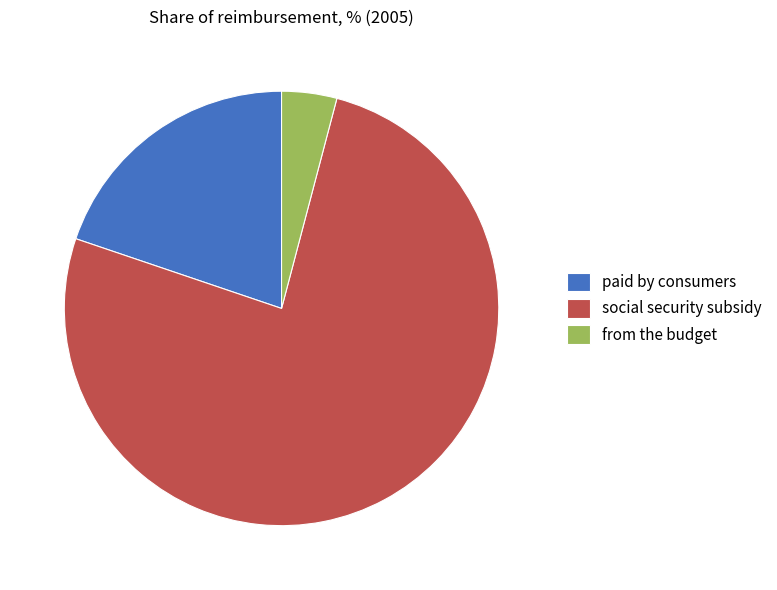

Is social security subsidy the majority of the pie?

Yes